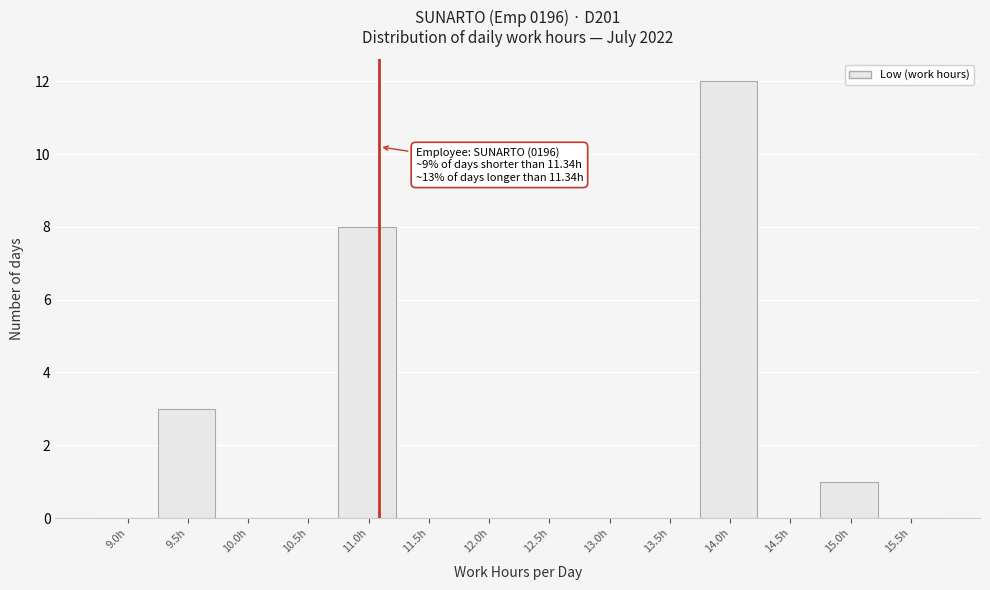

Reading left to right, list all the values displayed in this chart.

9.0h=0	9.5h=3	10.0h=0	10.5h=0	11.0h=8	11.5h=0	12.0h=0	12.5h=0	13.0h=0	13.5h=0	14.0h=12	14.5h=0	15.0h=1	15.5h=0